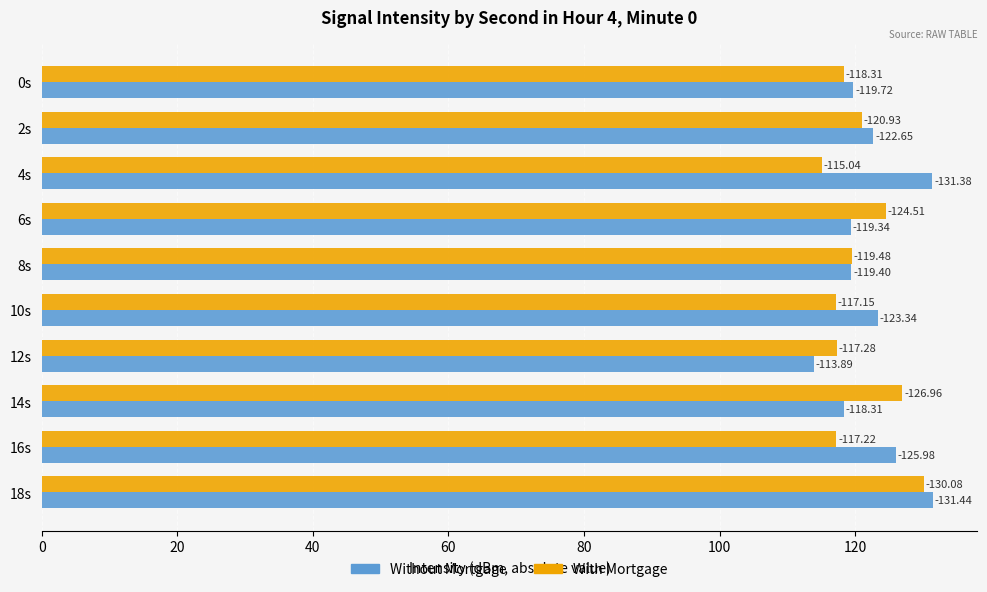

What are all the series names shown in the legend?

Without Mortgage, With Mortgage